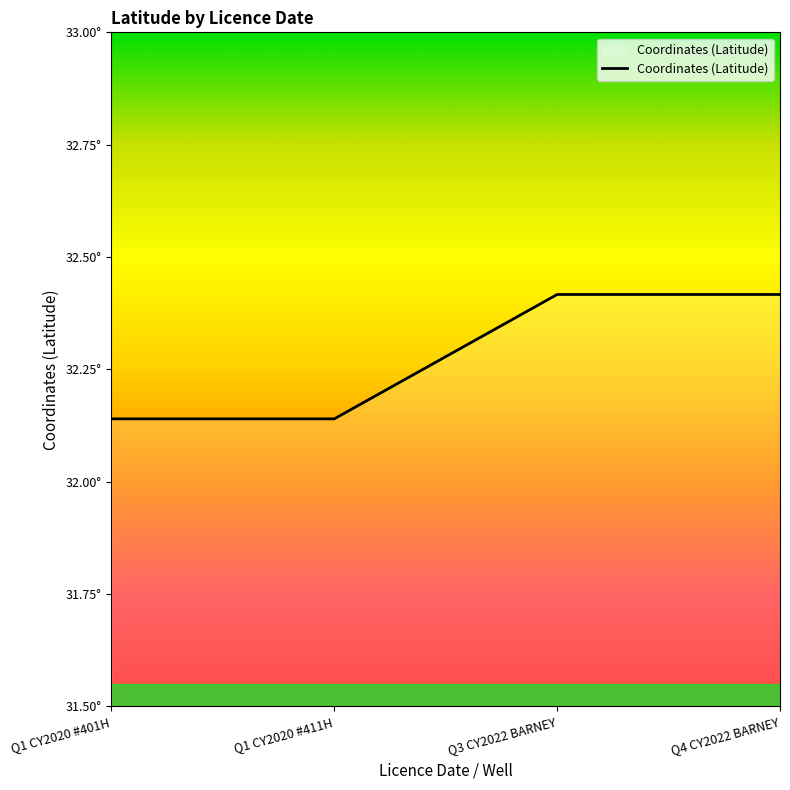

Reading right to left, what are all the values shown in this chart?

Q4 CY2022 BARNEY=32.4	Q3 CY2022 BARNEY=32.4	Q1 CY2020 #411H=32.1	Q1 CY2020 #401H=32.1